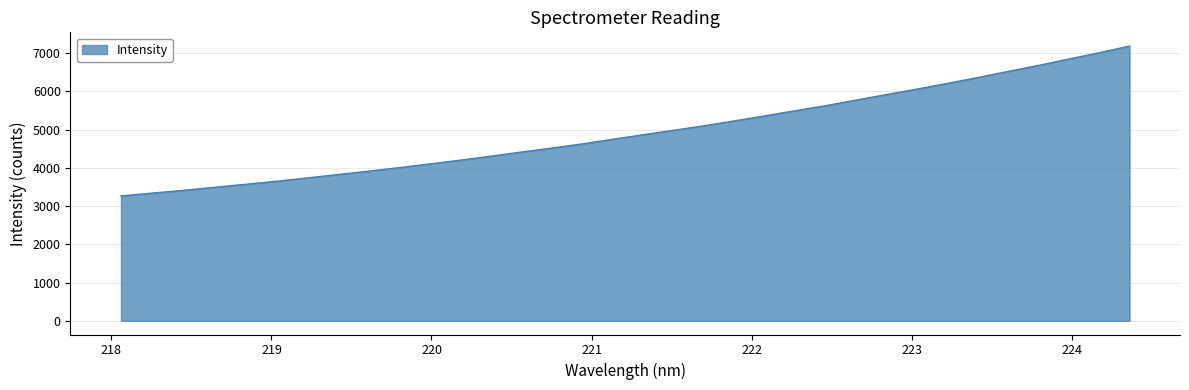

What is the smallest value displayed?

3265.6